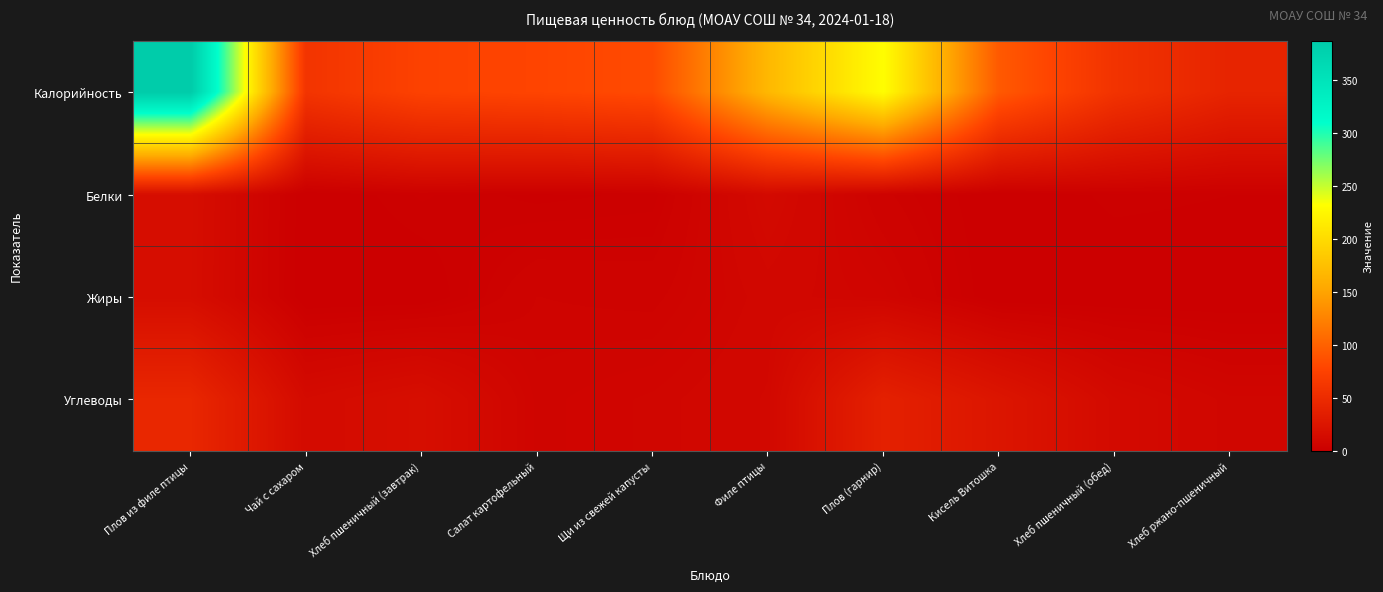

Reading right to left, transcribe all the data shown in this chart.

Калорийность: Хлеб ржано-пшеничный=41.6	Хлеб пшеничный (обед)=58.8	Кисель Витошка=94.1	Плов (гарнир)=231.2	Филе птицы=168.0	Щи из свежей капусты=83.0	Салат картофельный=78.2	Хлеб пшеничный (завтрак)=75.2	Чай с сахаром=60.0	Плов из филе птицы=387.4
Белки: Хлеб ржано-пшеничный=1.5	Хлеб пшеничный (обед)=1.9	Кисель Витошка=0.0	Плов (гарнир)=4.1	Филе птицы=11.9	Щи из свежей капусты=1.8	Салат картофельный=1.1	Хлеб пшеничный (завтрак)=2.4	Чай с сахаром=0.1	Плов из филе птицы=16.2
Жиры: Хлеб ржано-пшеничный=0.3	Хлеб пшеничный (обед)=0.2	Кисель Витошка=0.0	Плов (гарнир)=7.1	Филе птицы=9.1	Щи из свежей капусты=4.8	Салат картофельный=5.3	Хлеб пшеничный (завтрак)=0.2	Чай с сахаром=0.0	Плов из филе птицы=16.0
Углеводы: Хлеб ржано-пшеничный=7.8	Хлеб пшеничный (обед)=12.3	Кисель Витошка=25.0	Плов (гарнир)=37.8	Филе птицы=10.0	Щи из свежей капусты=7.8	Салат картофельный=6.5	Хлеб пшеничный (завтрак)=17.1	Чай с сахаром=13.0	Плов из филе птицы=45.0